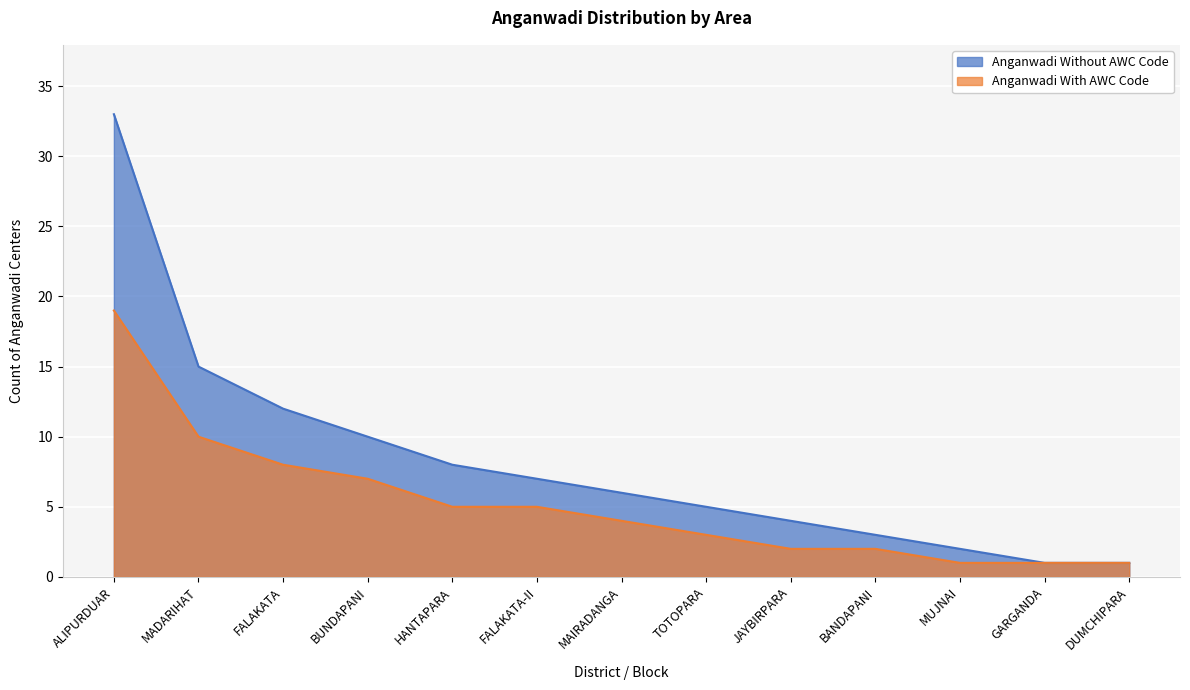

What is the change in value from ALIPURDUAR to FALAKATA?

-21